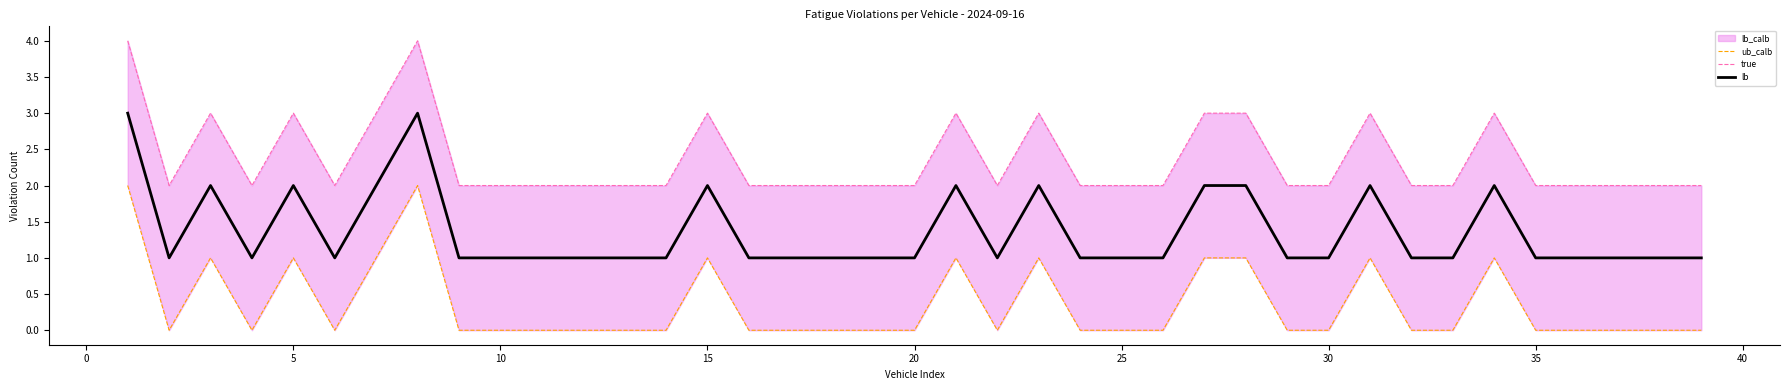

At how many categories does at least one series exceed 2?

12